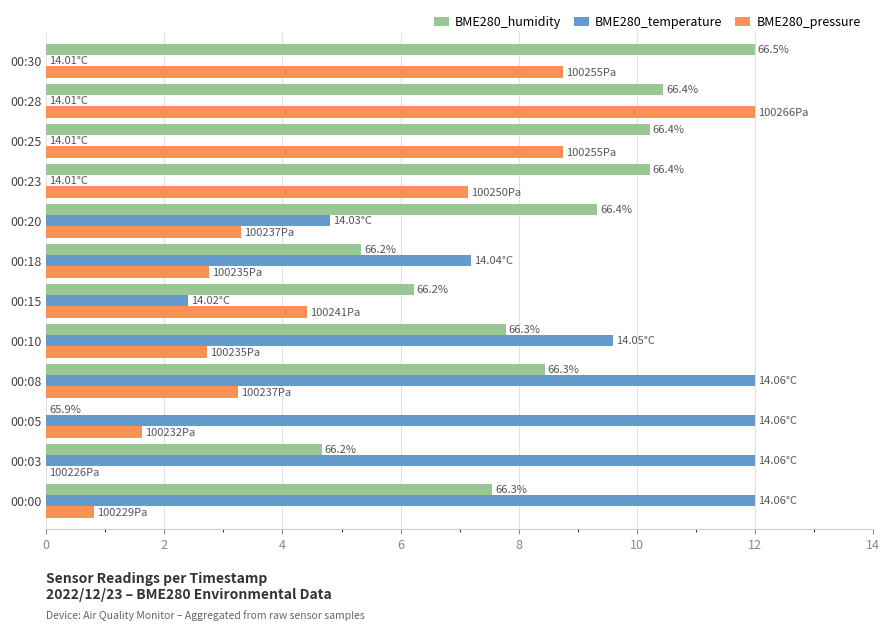

What is the sum of the BME280_humidity values at 00:20 and 00:05?

9.3